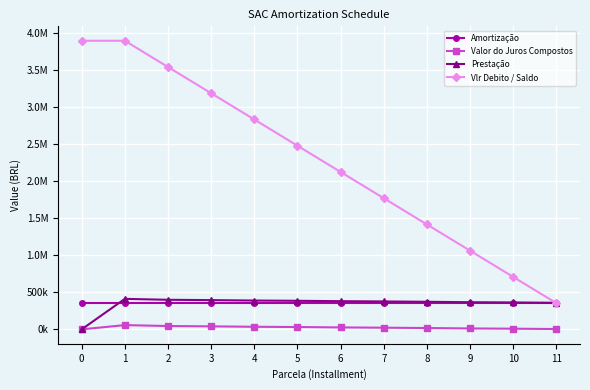

The value of Prestação at 8 is 487796.6. True or false?

False